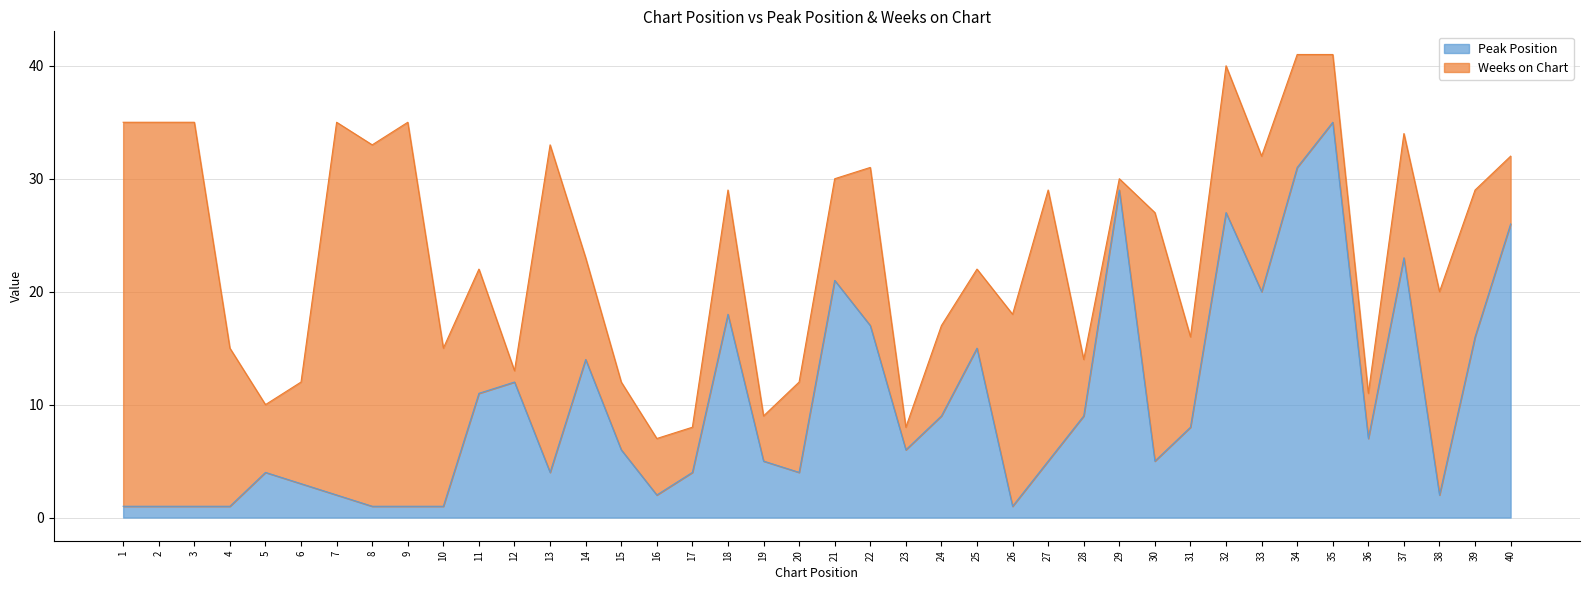

Where is the first local maximum?

5